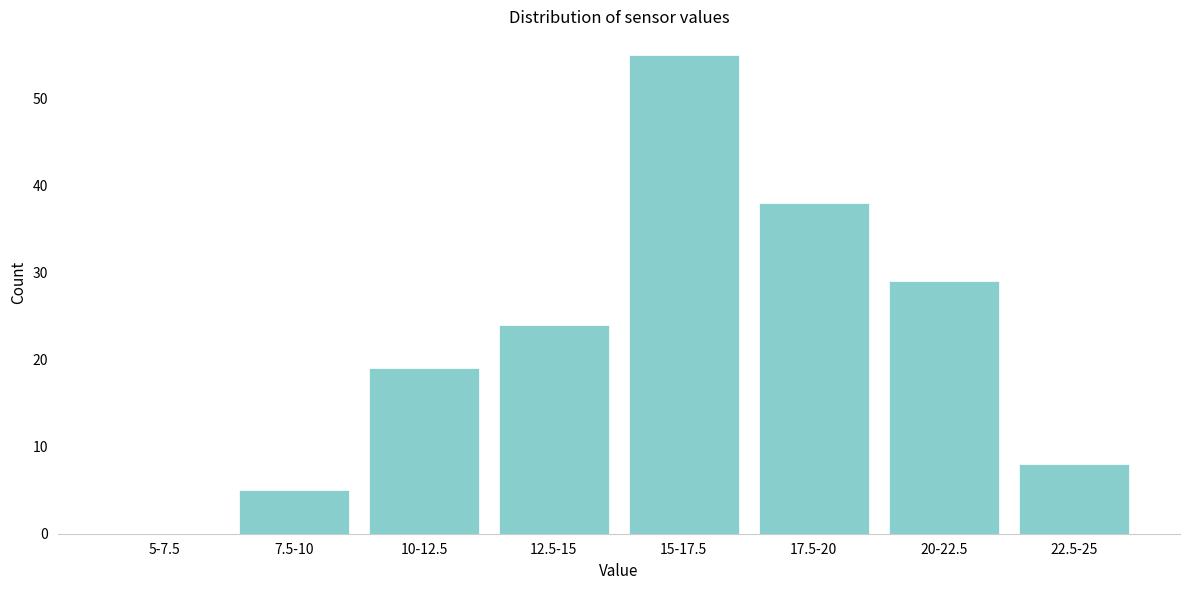

Reading left to right, what are all the values shown in this chart?

5-7.5=0	7.5-10=5	10-12.5=19	12.5-15=24	15-17.5=55	17.5-20=38	20-22.5=29	22.5-25=8